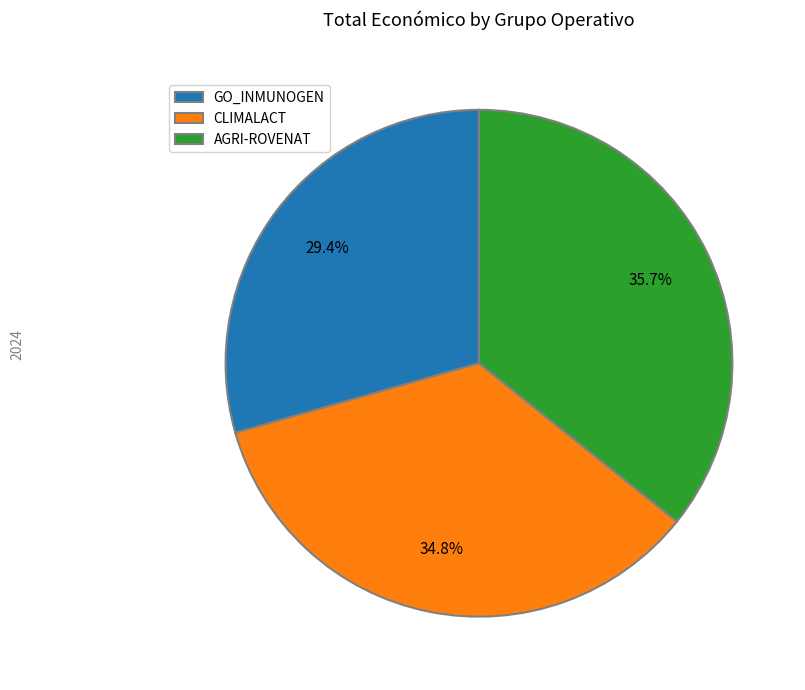

What portion of the pie excludes AGRI-ROVENAT?

64.3%